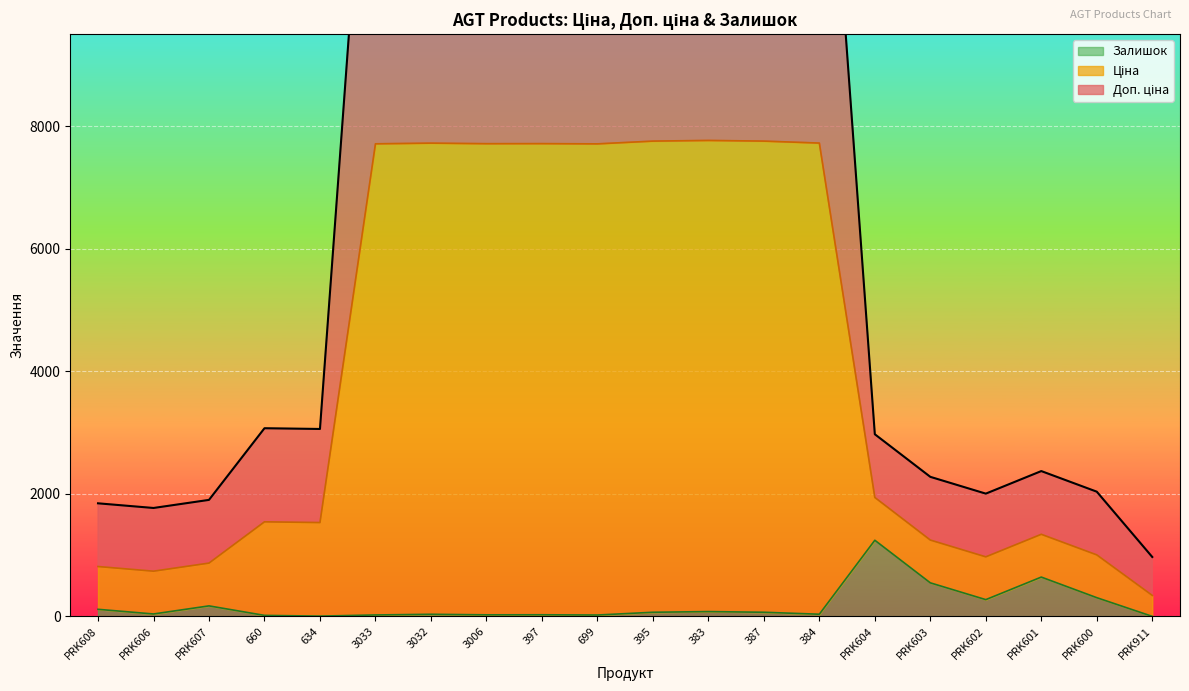

What is the total value across all series at PRK600?

3342.9